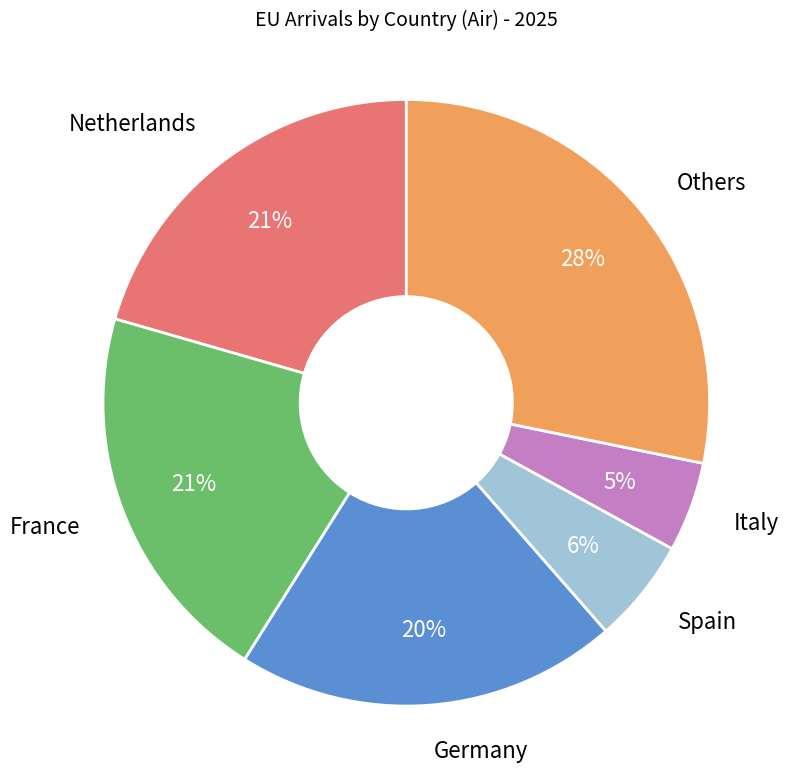

Is there a majority slice in this chart?

No